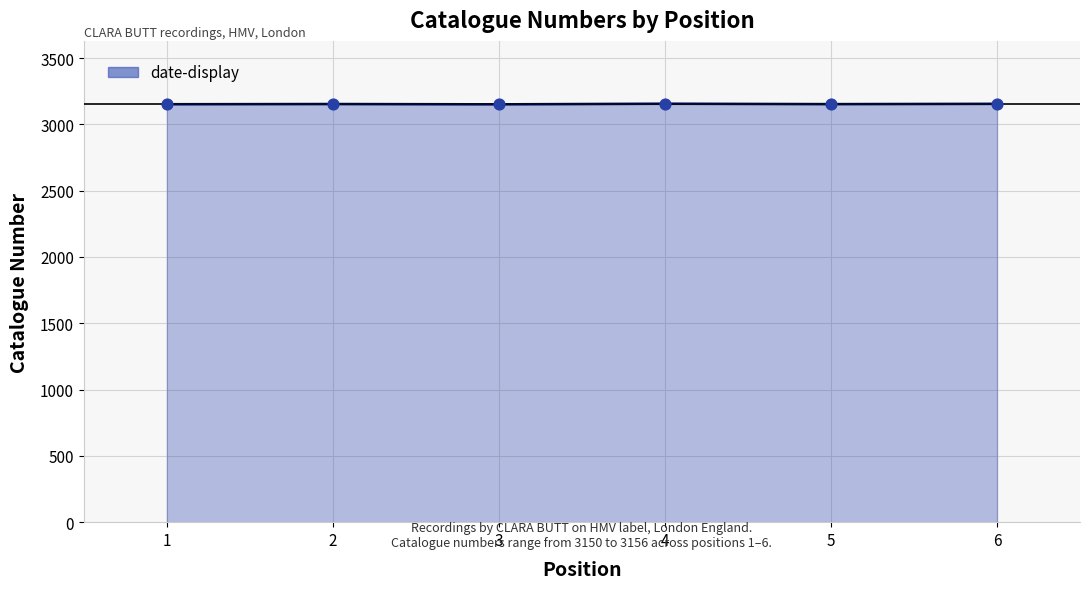

Approximately how many times larger is the value at 1 compared to 5?

1.0